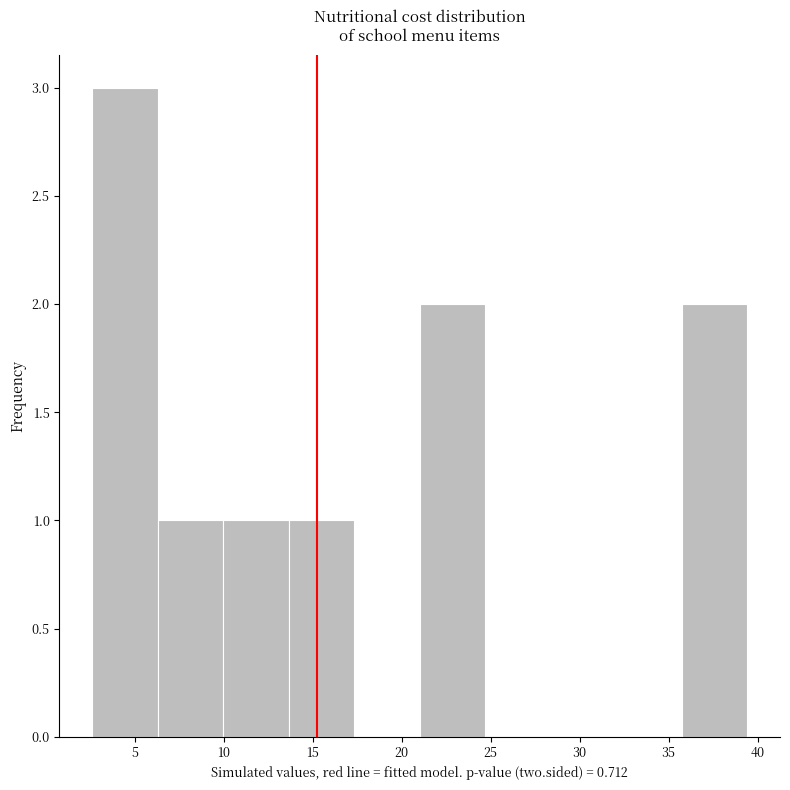

Reading left to right, transcribe this chart: for each bar, give the range it covers on the x-axis and its height. Neither the bar edges nor the heights are printed on the chart, so give them approximately, as read against the axes.

2.5 to 6.5: 3
6.5 to 10.0: 1
10.0 to 13.5: 1
13.5 to 17.5: 1
17.5 to 21.0: 0
21.0 to 24.5: 2
24.5 to 28.5: 0
28.5 to 32.0: 0
32.0 to 35.5: 0
35.5 to 39.5: 2